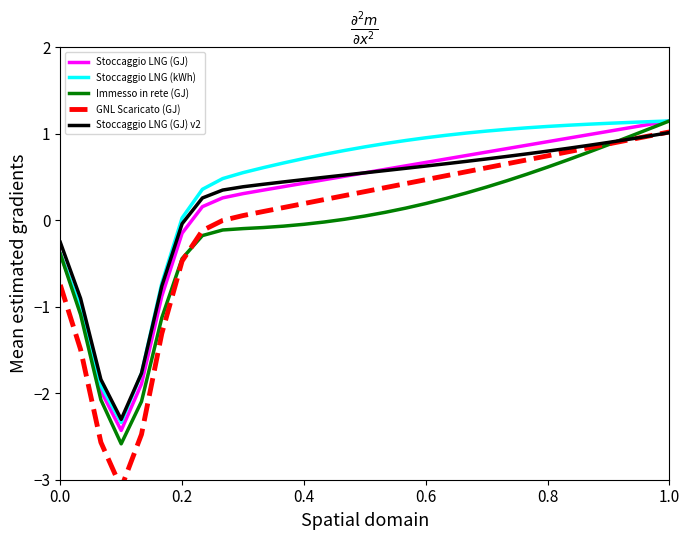

Which series has the largest total across all categories?

Stoccaggio LNG (kWh)